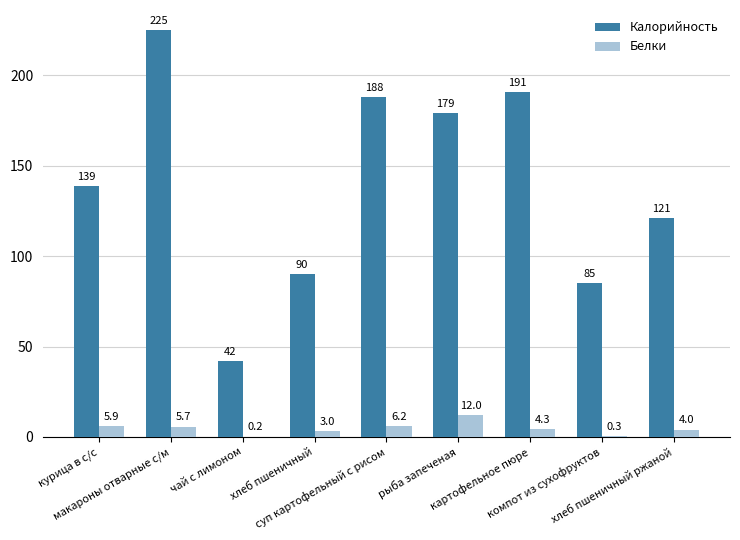

Which series has the largest total across all categories?

Калорийность